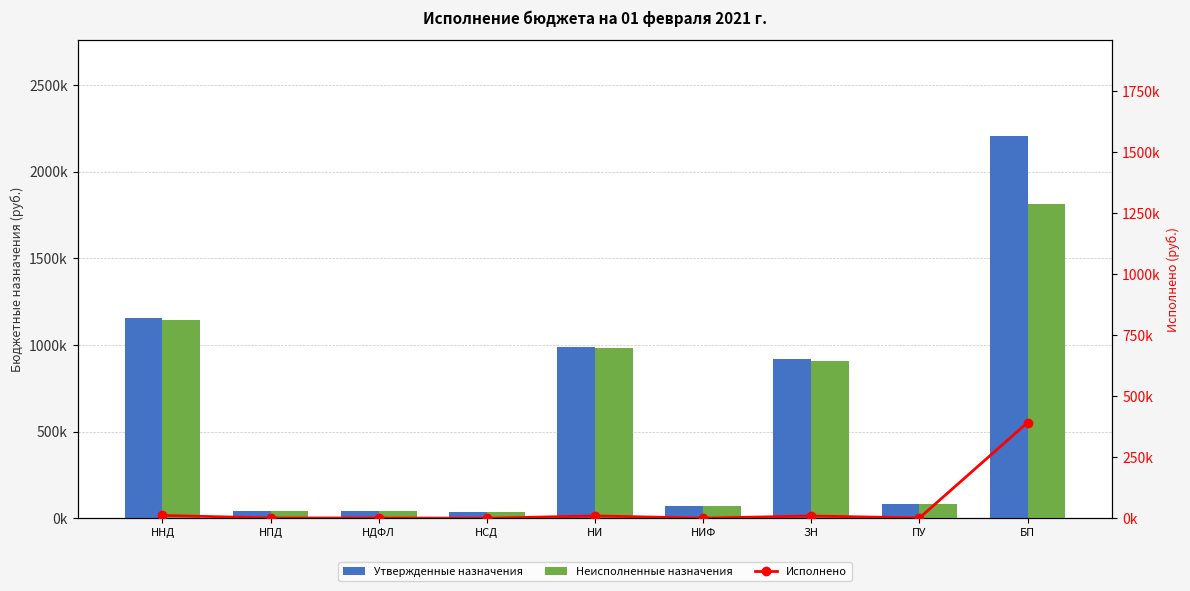

Which has a higher value, ПУ or ННД?

ННД